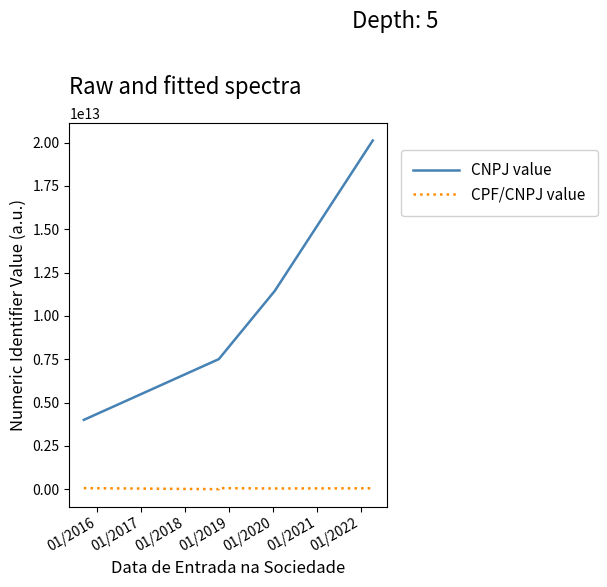

What is the value of the CNPJ value point at the 2nd from the left?

7506167000178